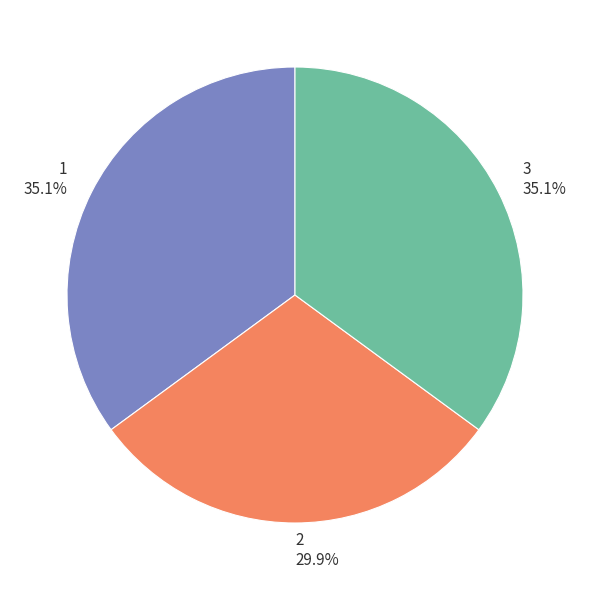

Which has a higher value, 3 or 2?

3